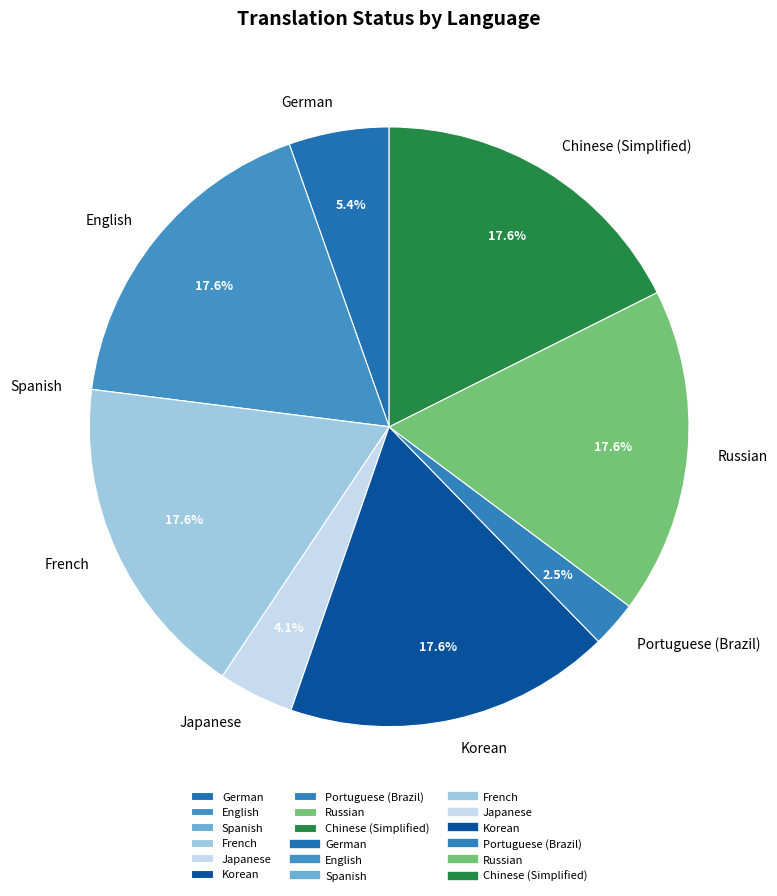

Combined, do French and Russian account for over 50%?

No